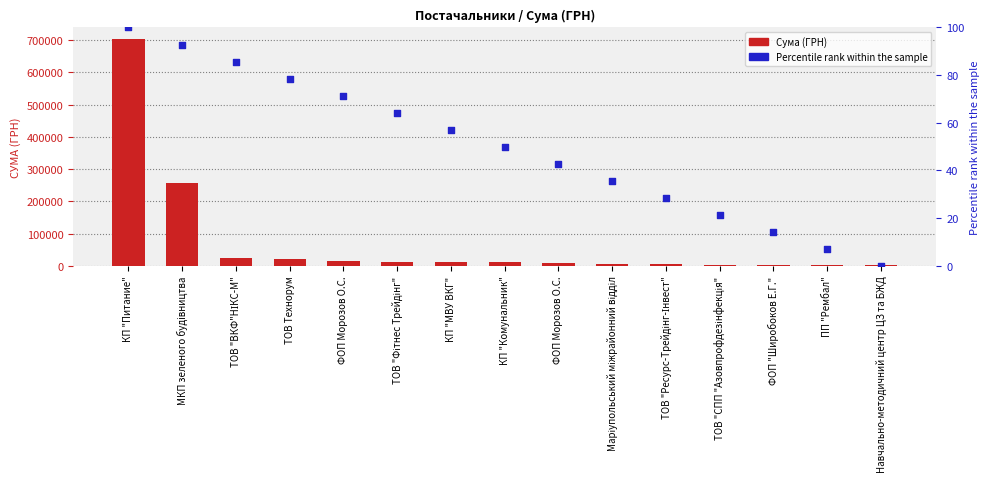

What are all the series names shown in the legend?

Сума (ГРН), Percentile rank